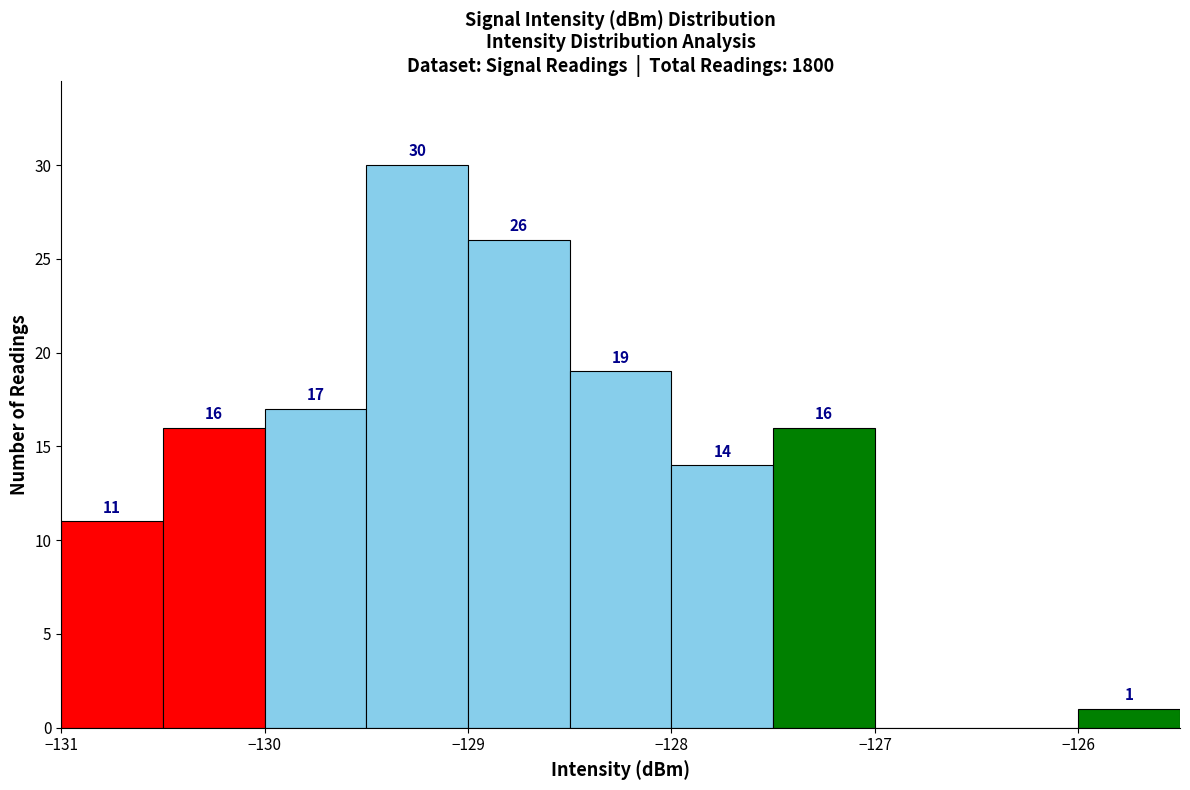

Over which range of the x-axis is the bar tallest?

-129.5 to -129.0